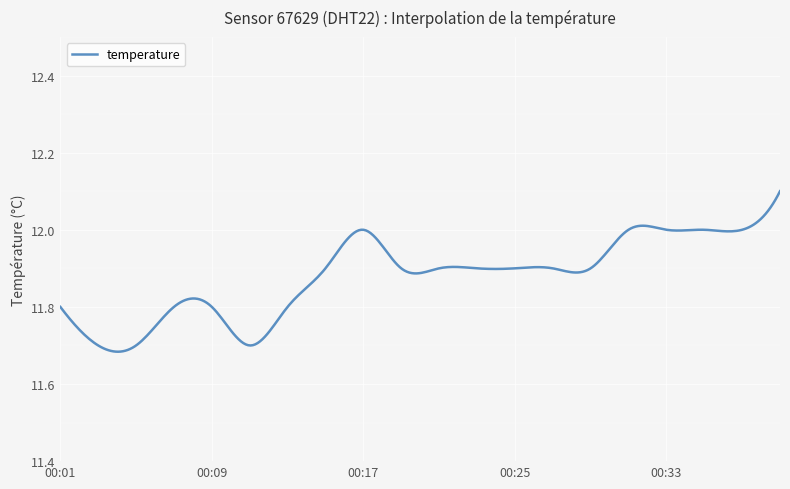

What is the difference between the maximum and minimum values?

0.4